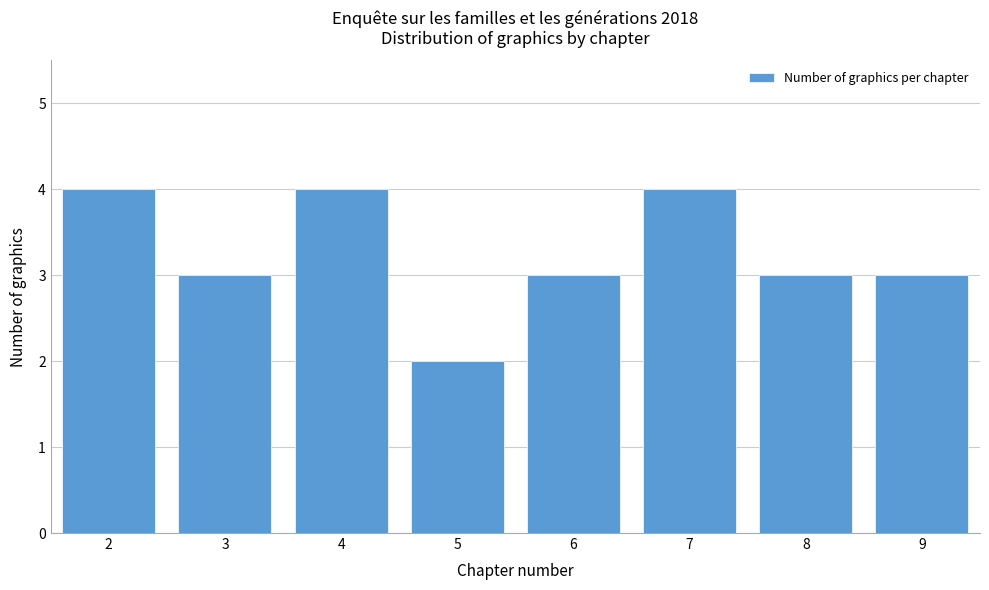

Reading left to right, extract all data points from this chart.

4	3	4	2	3	4	3	3